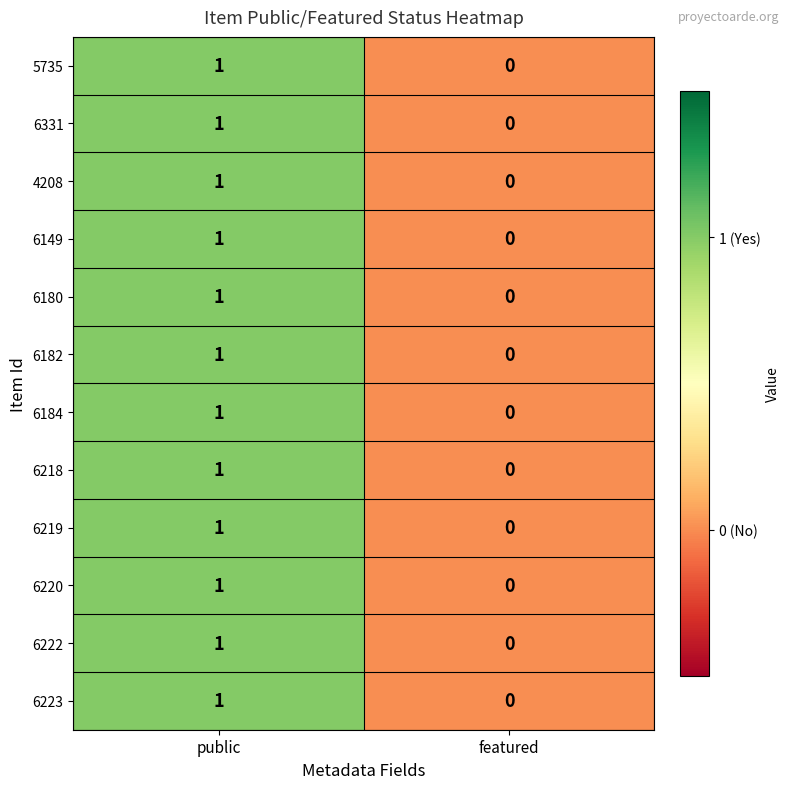

The value of 6182 at featured is 0. True or false?

True